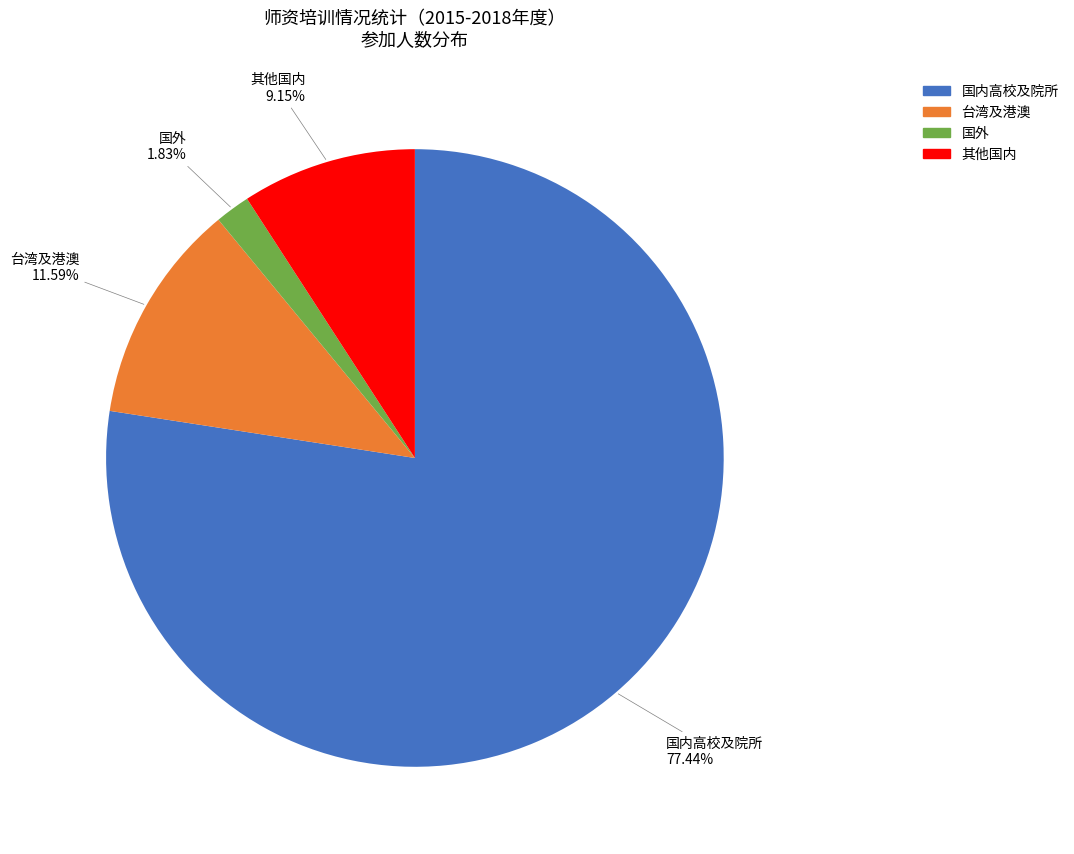

Which category has the smallest portion of the pie?

国外